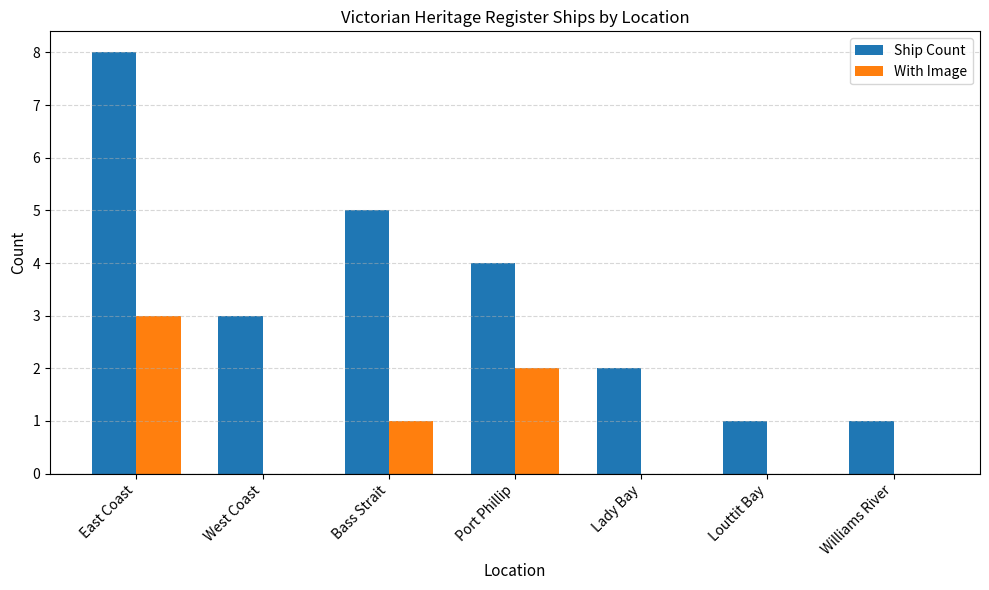

What is the total value across all series at West Coast?

3